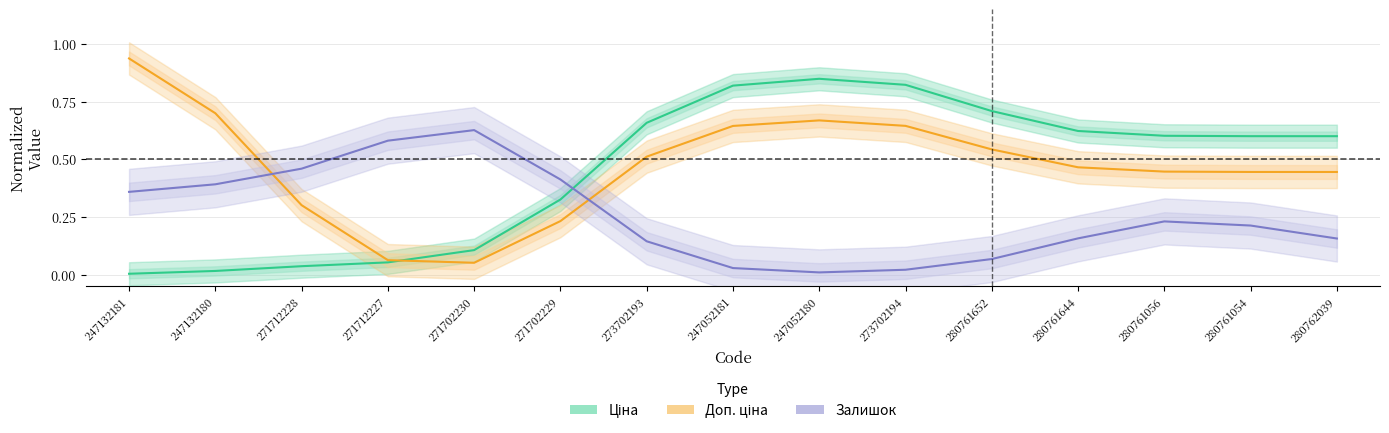

True or false: Залишок (Forecast) and Ціна (Estimate) cross at least once.

True